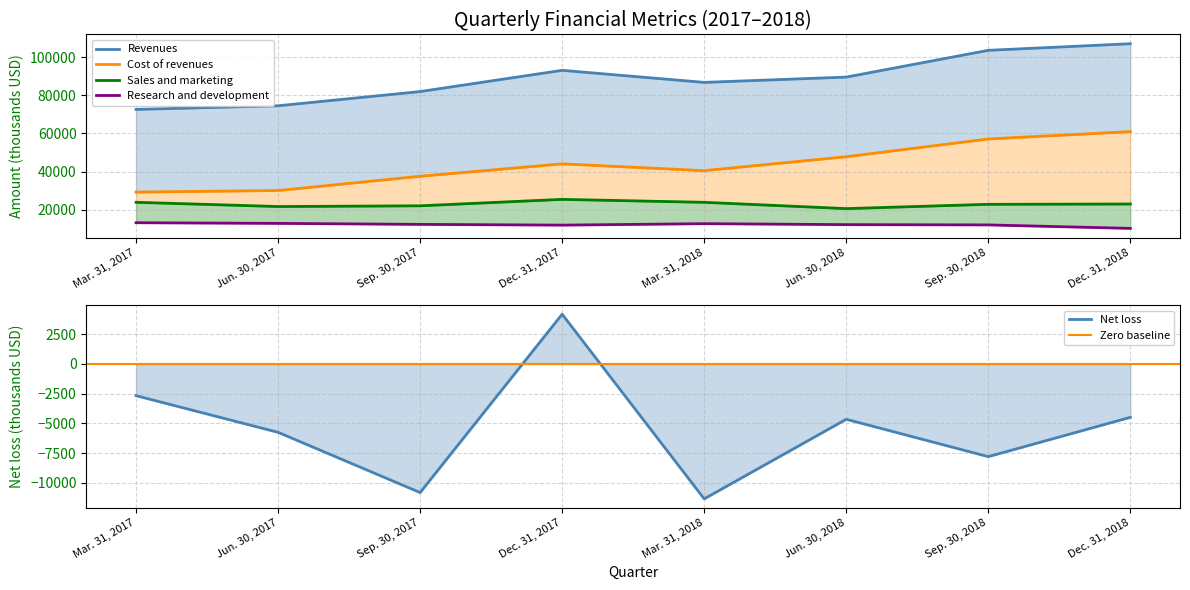

Reading left to right, list all the values displayed in this chart.

Revenues: 72579	74493	81950	93093	86766	89545	103591	107056
Cost of revenues: 29212	30021	37501	44018	40453	47769	57073	60935
Sales and marketing: 23837	21617	22002	25377	23830	20530	22782	22944
Research and development: 13120	12774	12255	11860	12626	12122	11974	10151
Net loss: -2674	-5758	-10827	4182	-11357	-4660	-7805	-4496